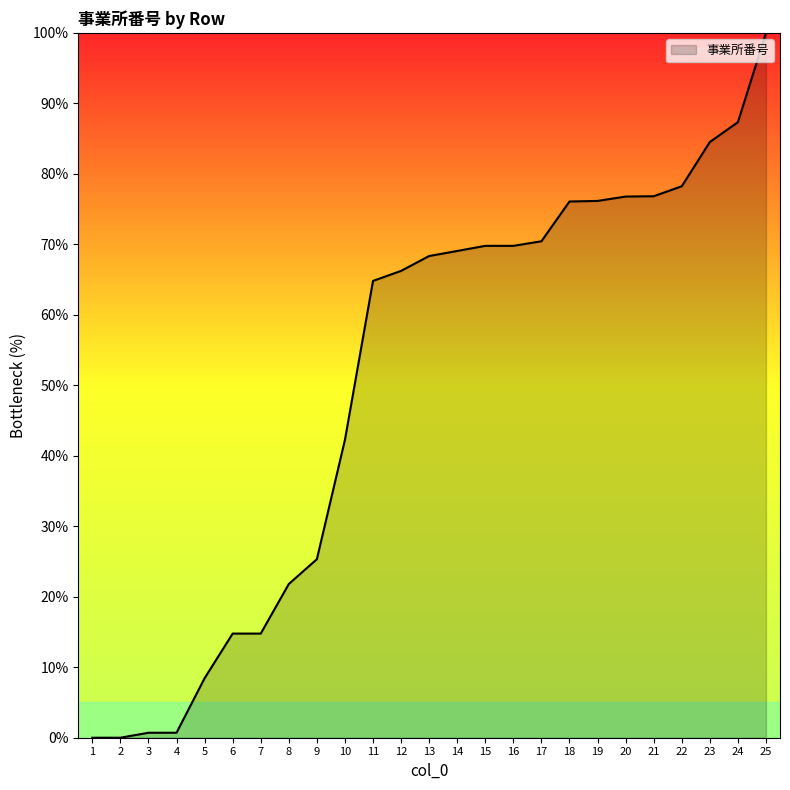

What is the difference between the second highest and minimum values?

87.3